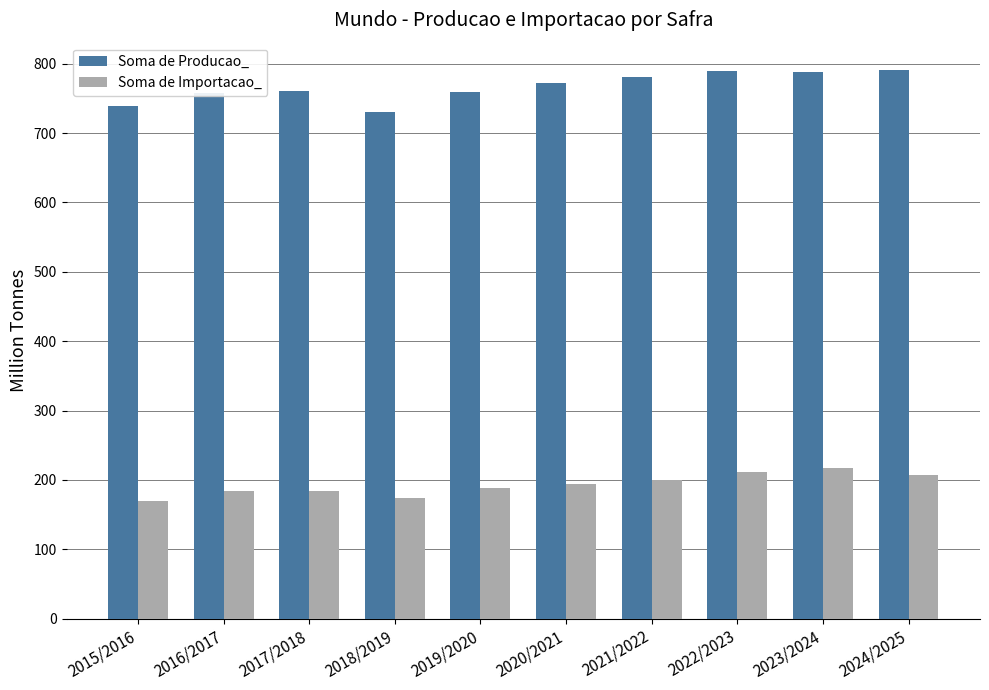

What is the difference between the Soma de Importacao_ values at 2023/2024 and 2019/2020?

28.8